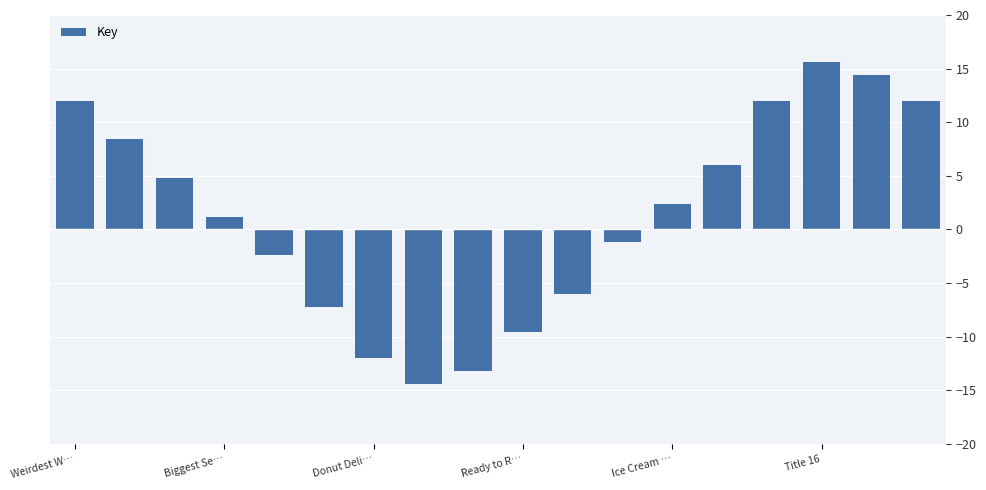

What is the value of the 10th bar from the left?

-9.6